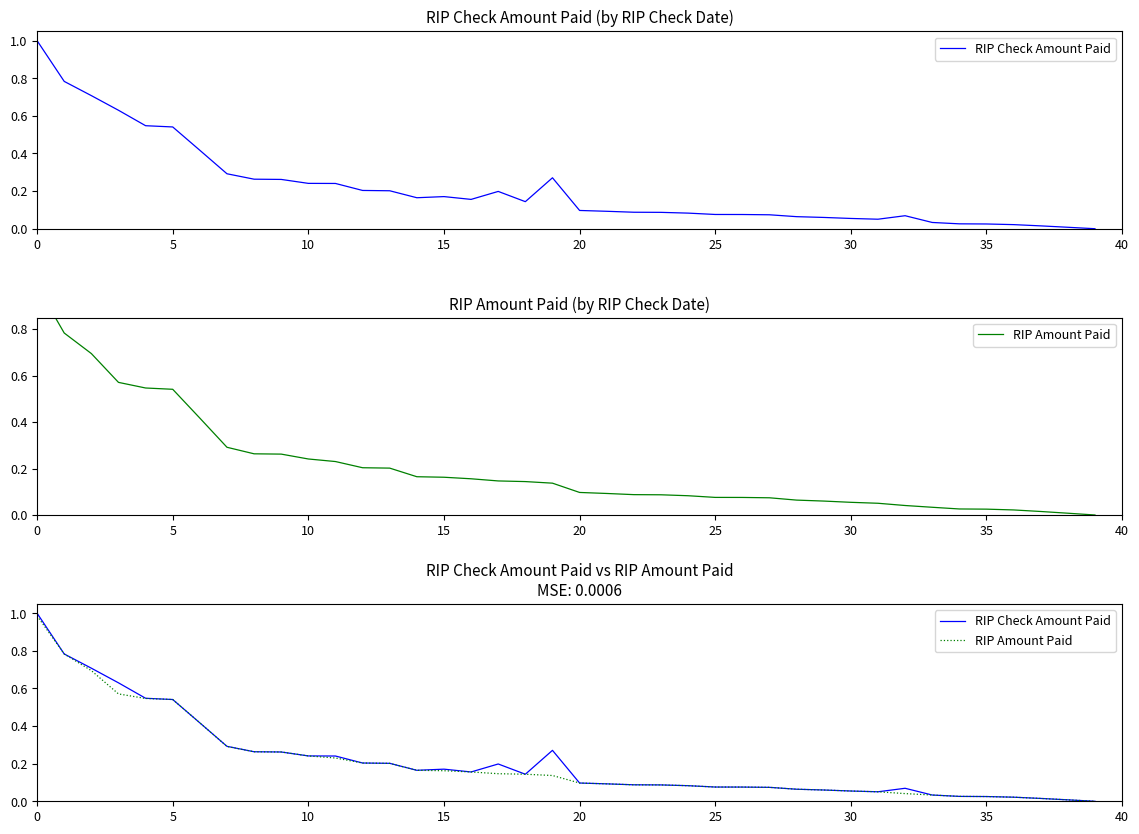

What are all the series names shown in the legend?

RIP Check Amount Paid, RIP Amount Paid